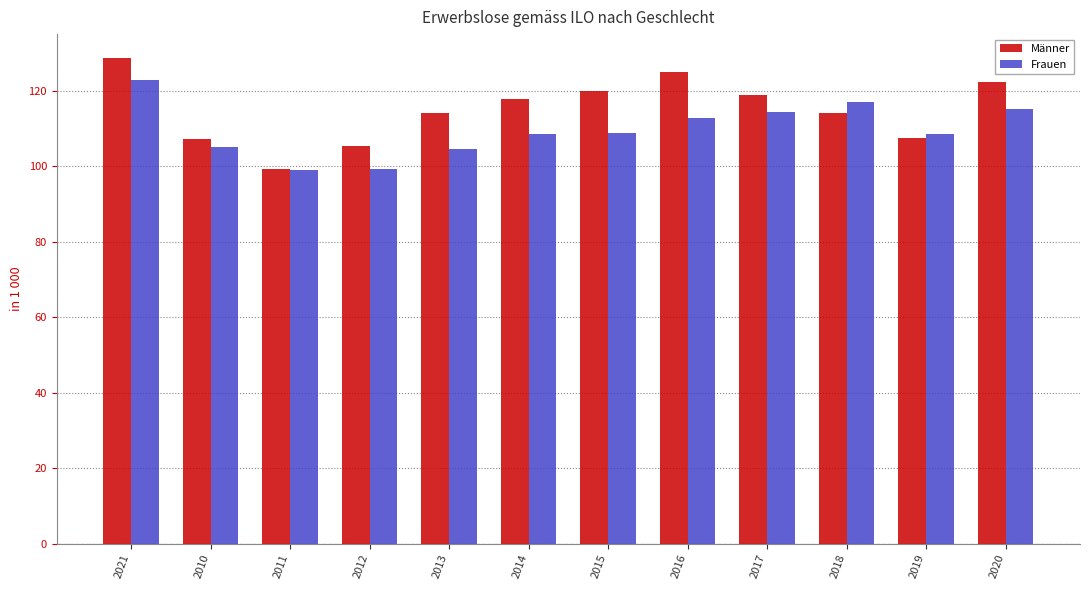

What is the label of the 5th bar from the left?

2013